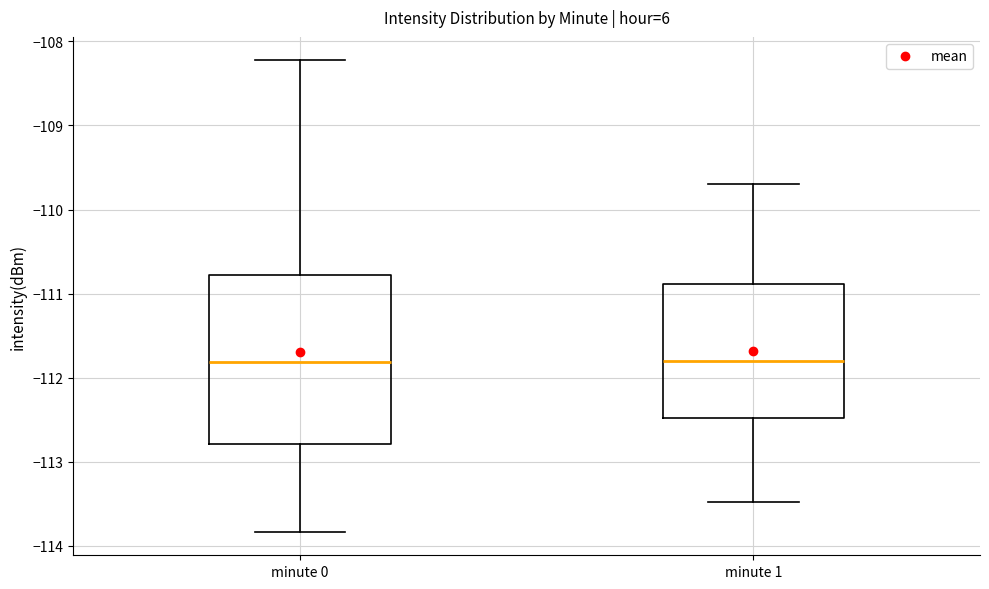

Reading left to right, read every box against the y-axis: the position of its median line, the range the box covers, and the ends of its whiskers. The values are not printed on the chart, so give them approximately, as read against the axis.

minute 0: median -111.8, box -112.8 to -110.8, whiskers -113.8 to -108.2
minute 1: median -111.8, box -112.5 to -110.9, whiskers -113.5 to -109.7